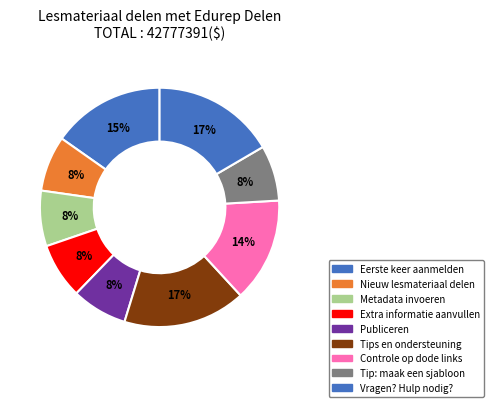

The Nieuw lesmateriaal delen slice represents 1% of the pie. True or false?

False